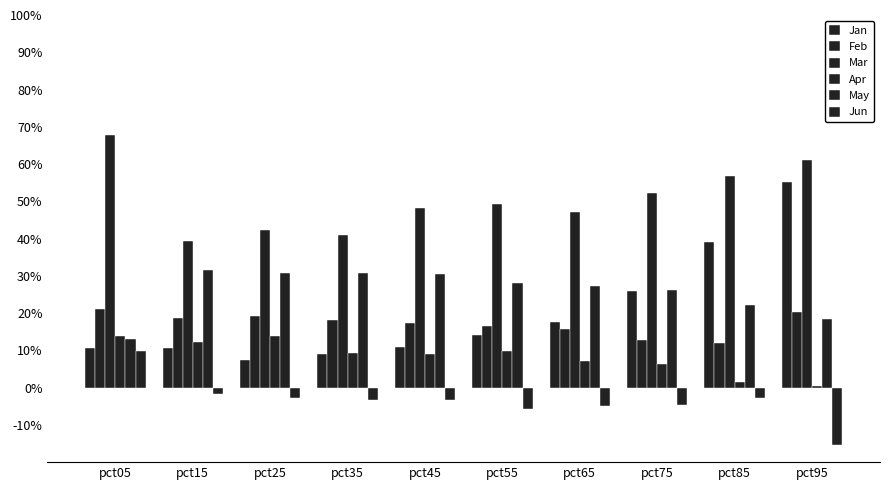

Does the chart contain stacked bars?

No